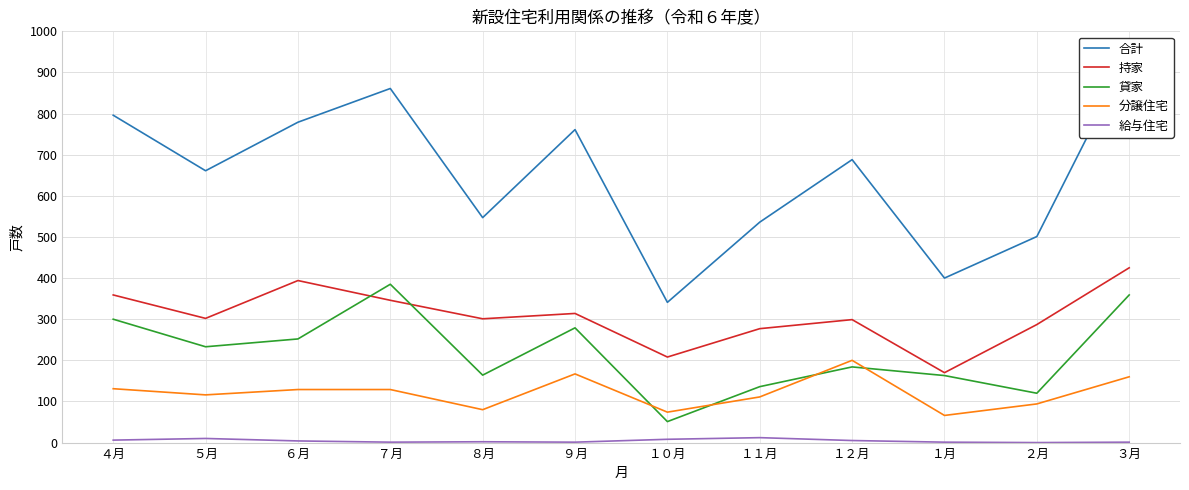

The value of 給与住宅 at １２月 is 2. True or false?

False